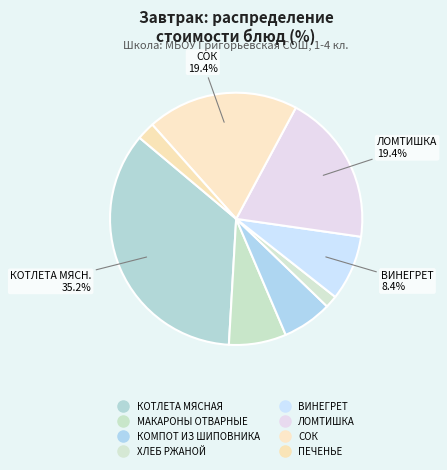

Count the number of slices in the pie.

8